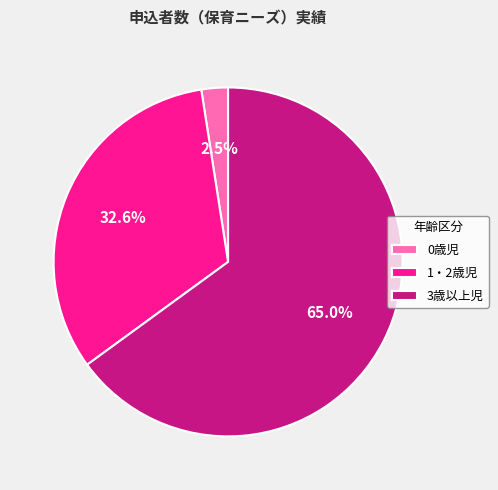

Count the number of slices in the pie.

3